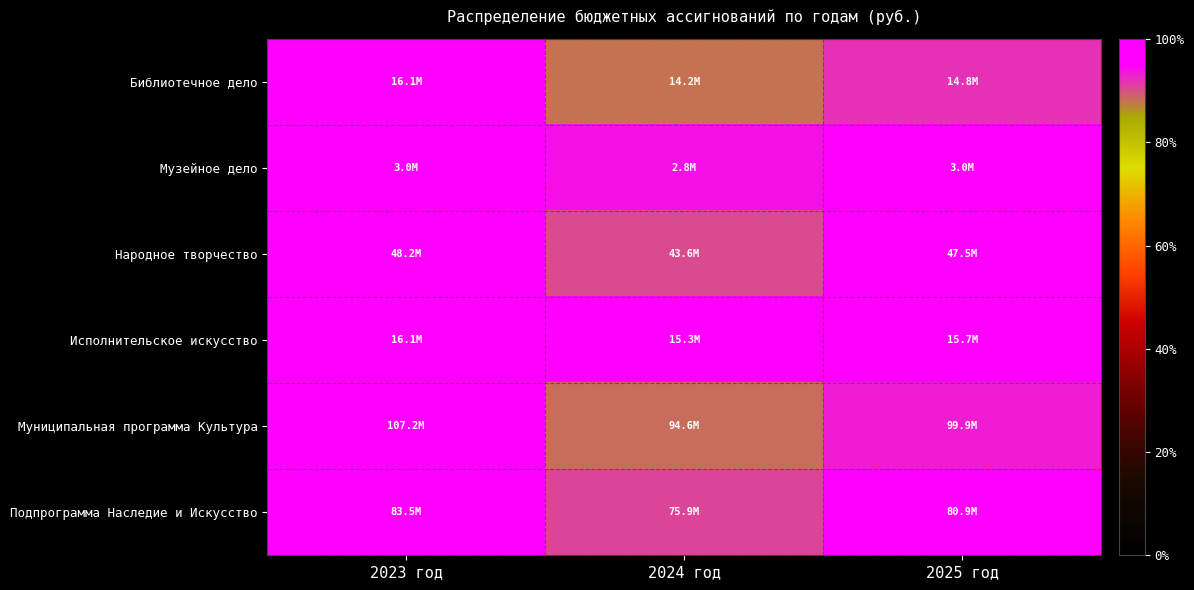

At how many categories does at least one series exceed 0?

3